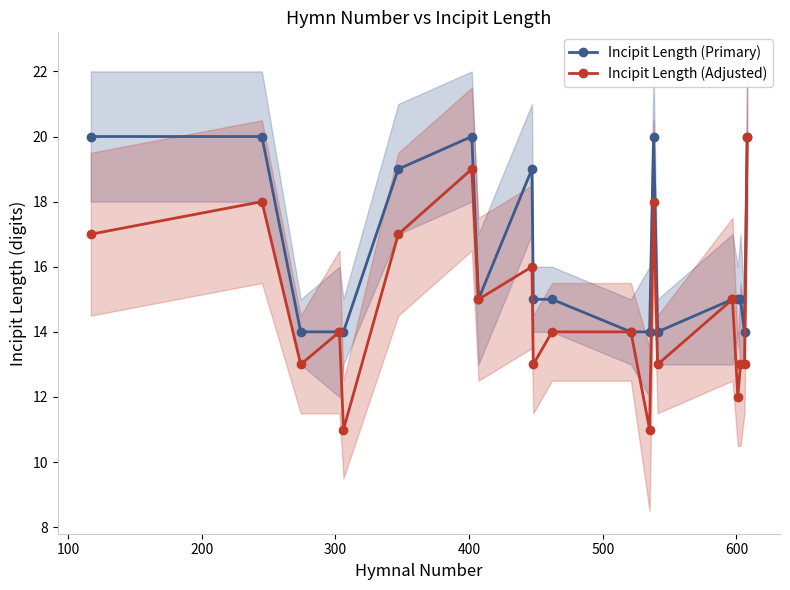

True or false: Incipit Length (Primary) has more than 2 interior local peaks.

True